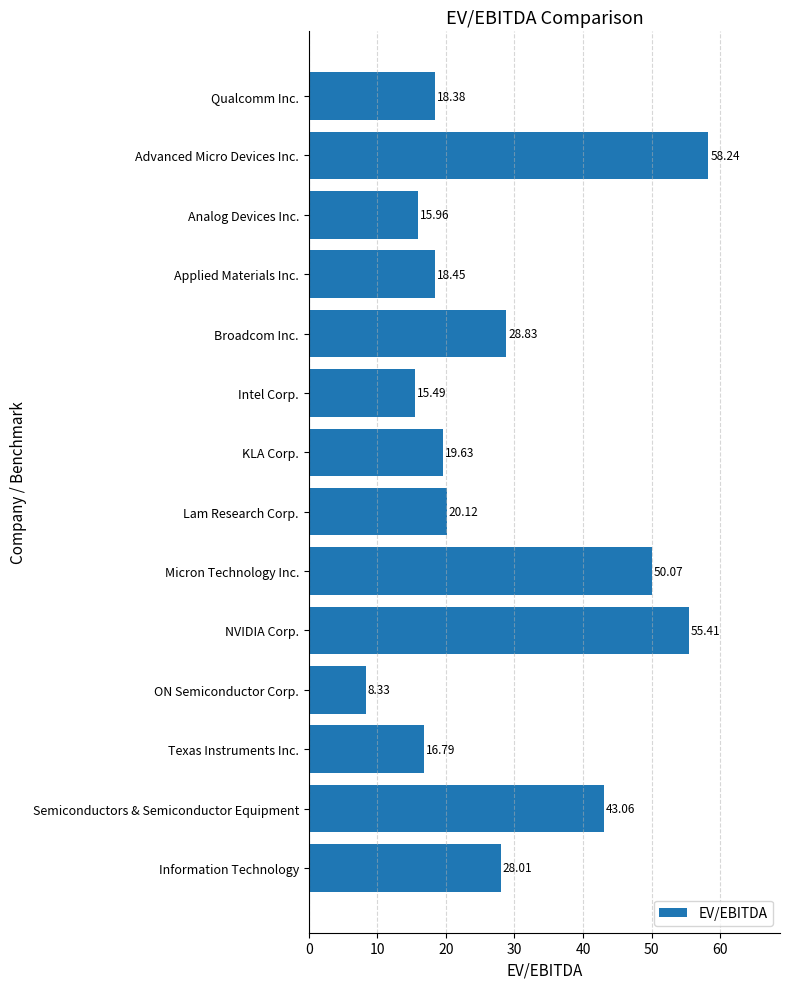

Rank the categories by value from highest to lowest.

Advanced Micro Devices Inc., NVIDIA Corp., Micron Technology Inc., Semiconductors & Semiconductor Equipment, Broadcom Inc., Information Technology, Lam Research Corp., KLA Corp., Applied Materials Inc., Qualcomm Inc., Texas Instruments Inc., Analog Devices Inc., Intel Corp., ON Semiconductor Corp.